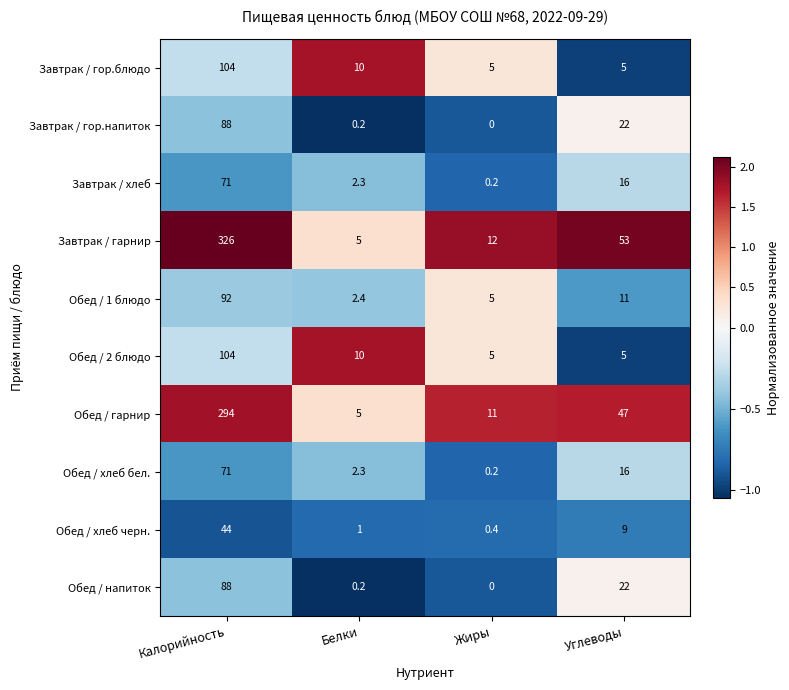

What is the sum of the Обед / 2 блюдо values at Жиры and Углеводы?

10.0